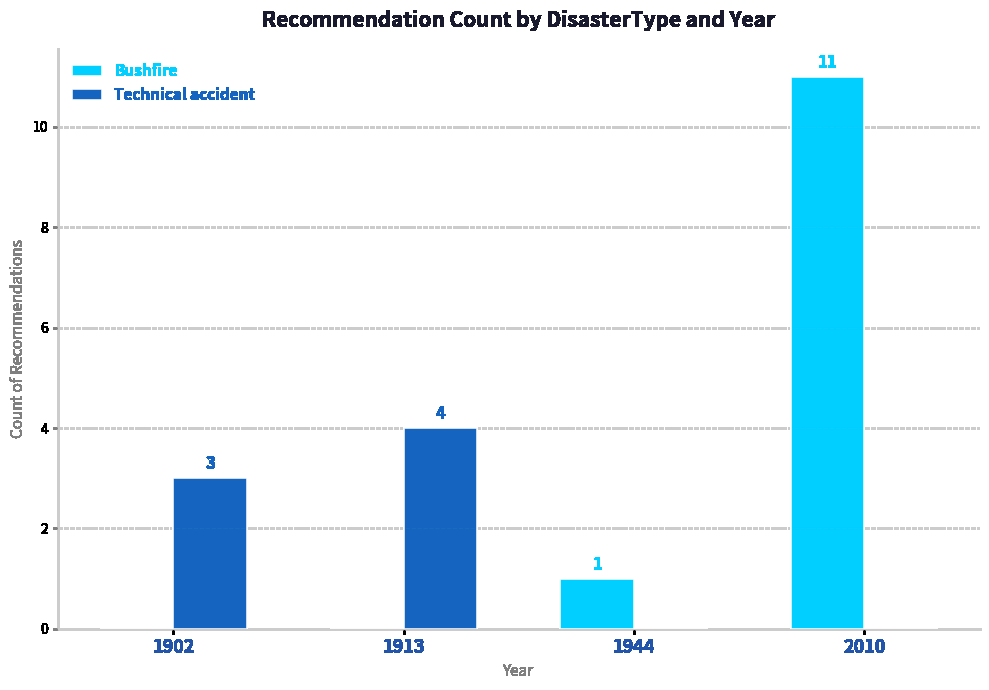

What are all the series names shown in the legend?

Bushfire, Technical accident